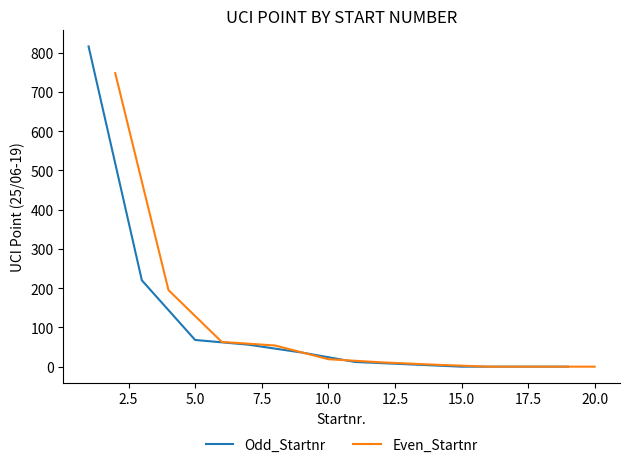

What is the average value of the Even_Startnr series?

110